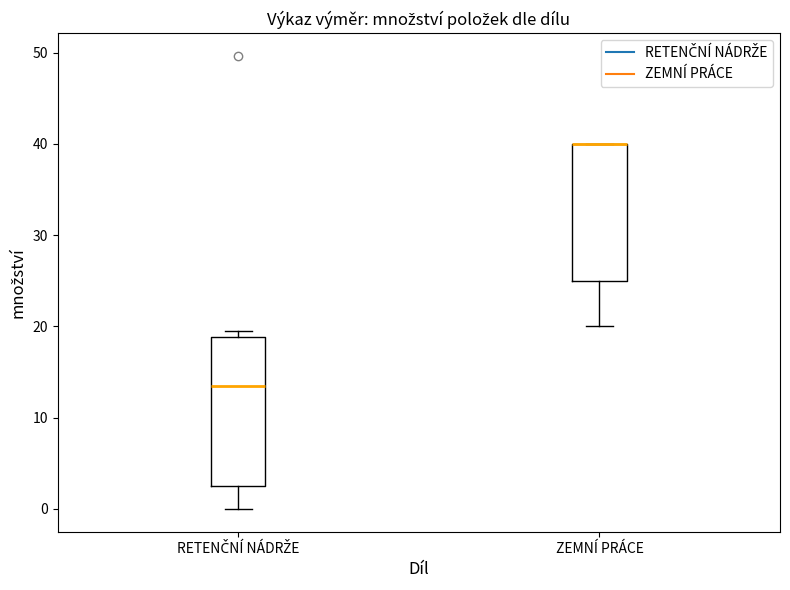

Where does the lower whisker of the box for ZEMNÍ PRÁCE end on the y-axis? The values are not printed on the chart, so give them approximately, as read against the axis.

20